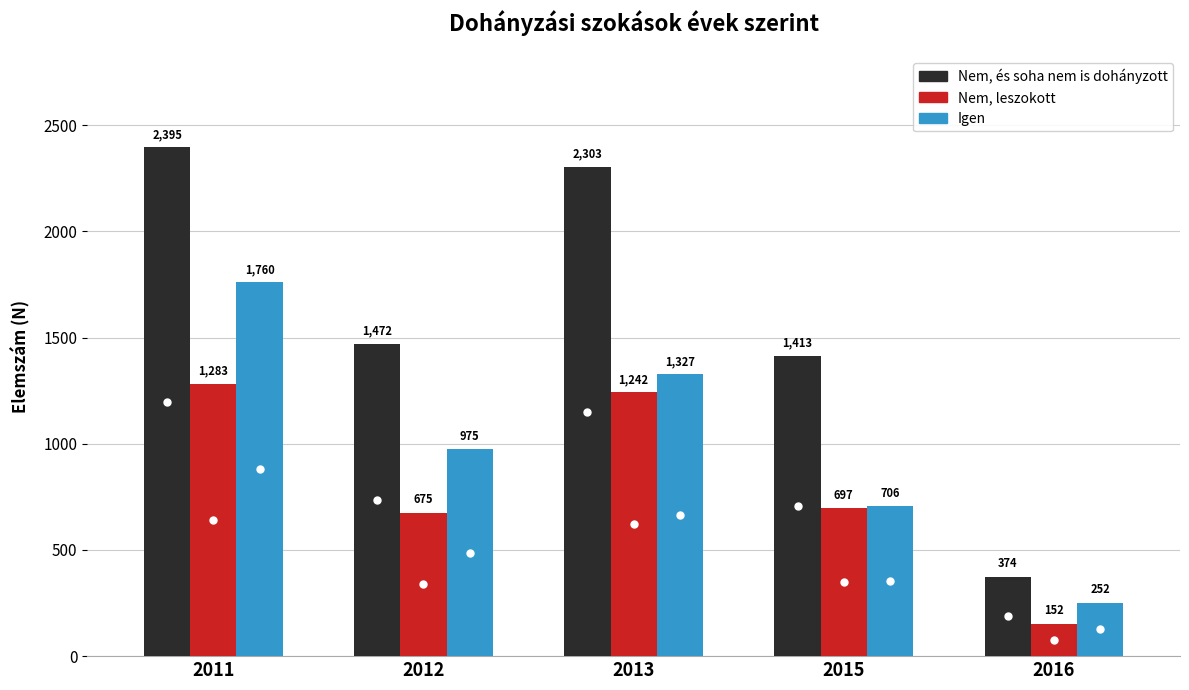

Is it true that Nem, leszokott equals 152 at 2016?

True